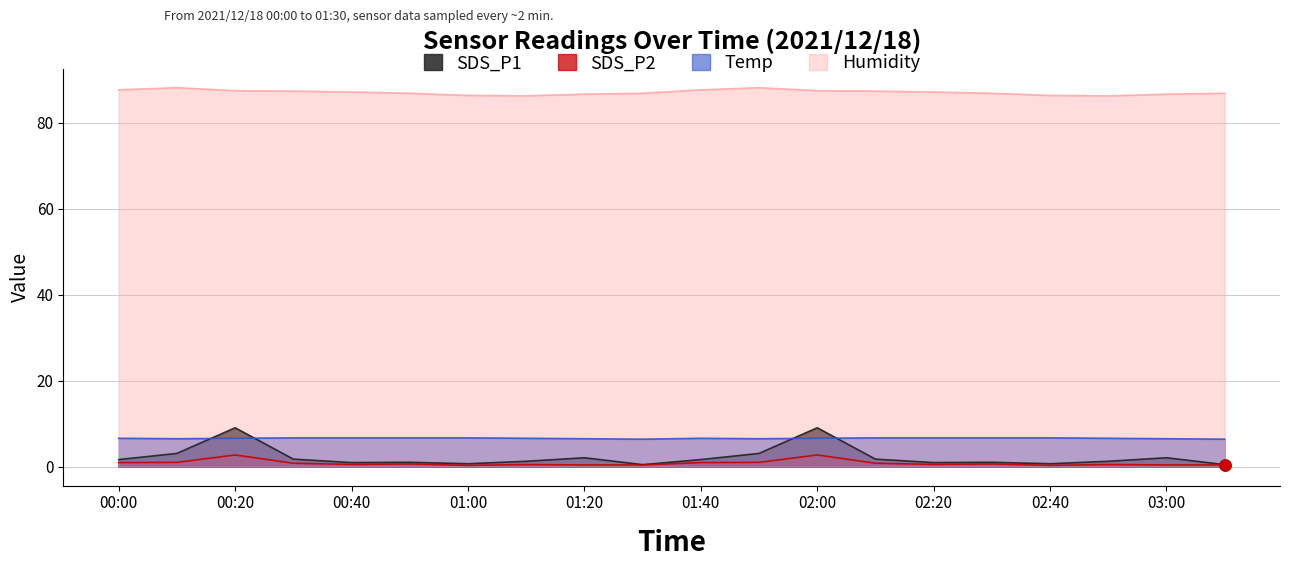

Reading left to right, extract all data points from this chart.

SDS_P1: 00:00=1.6	00:10=3.1	00:20=9.1	00:30=1.8	00:40=0.9	00:50=1.0	01:00=0.7	01:10=1.2	01:20=2.1	01:30=0.5	01:40=1.6	01:50=3.1	02:00=9.1	02:10=1.8	02:20=0.9	02:30=1.0	02:40=0.7	02:50=1.2	03:00=2.1	03:10=0.5
SDS_P2: 00:00=0.9	00:10=1.0	00:20=2.7	00:30=0.8	00:40=0.5	00:50=0.6	01:00=0.3	01:10=0.5	01:20=0.4	01:30=0.4	01:40=0.9	01:50=1.0	02:00=2.7	02:10=0.8	02:20=0.5	02:30=0.6	02:40=0.3	02:50=0.5	03:00=0.4	03:10=0.4
Temp: 00:00=6.6	00:10=6.5	00:20=6.6	00:30=6.7	00:40=6.7	00:50=6.7	01:00=6.7	01:10=6.6	01:20=6.5	01:30=6.4	01:40=6.6	01:50=6.5	02:00=6.6	02:10=6.7	02:20=6.7	02:30=6.7	02:40=6.7	02:50=6.6	03:00=6.5	03:10=6.4
Humidity: 00:00=87.7	00:10=88.2	00:20=87.5	00:30=87.4	00:40=87.2	00:50=86.9	01:00=86.4	01:10=86.3	01:20=86.7	01:30=86.9	01:40=87.7	01:50=88.2	02:00=87.5	02:10=87.4	02:20=87.2	02:30=86.9	02:40=86.4	02:50=86.3	03:00=86.7	03:10=86.9